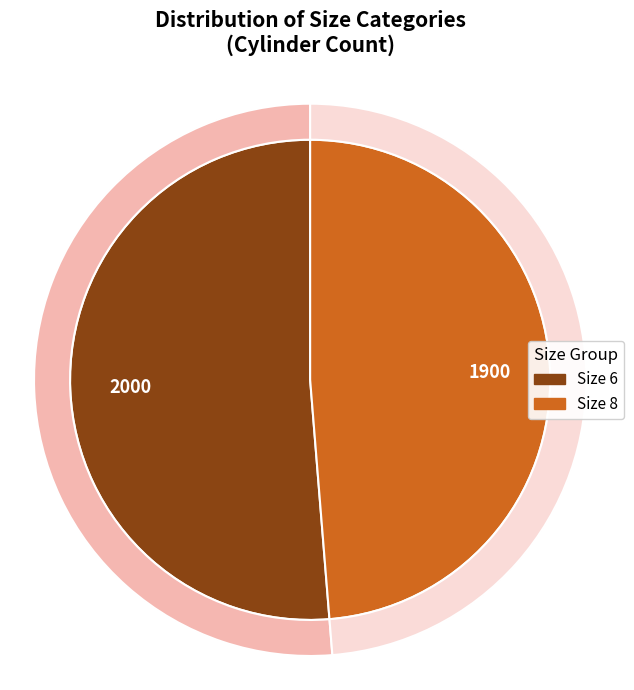

Is there any slice that represents more than half of the pie?

Yes